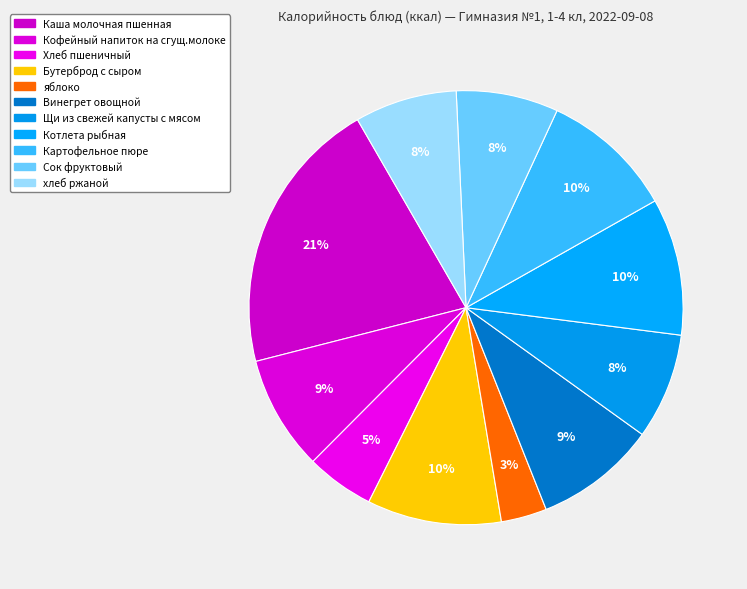

Which slice is the largest?

Каша молочная пшенная